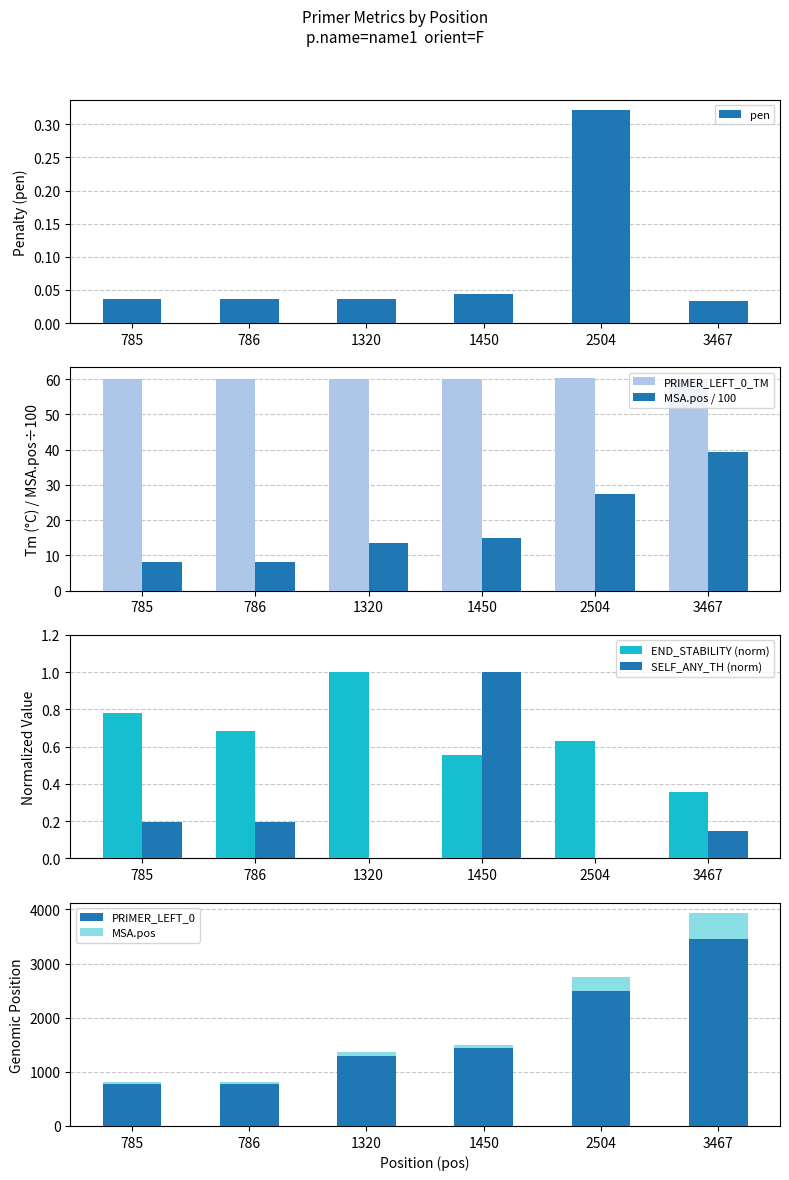

What is the value of the MSA.pos bar at the 5th from the left?

27.5